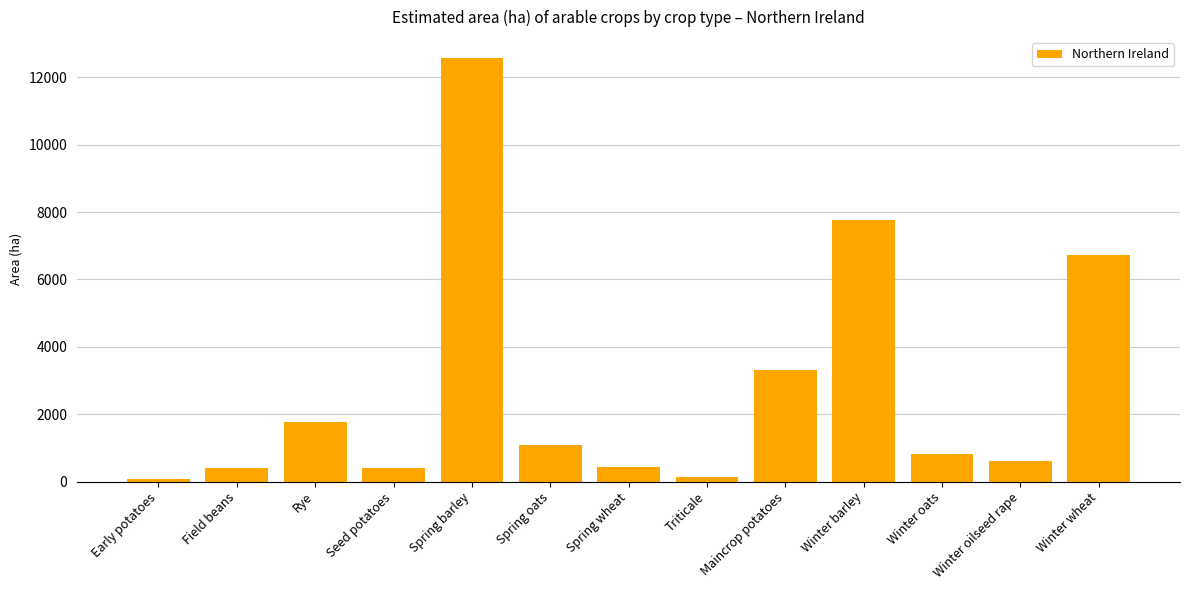

At which label is the value closest to 6326?

Winter wheat